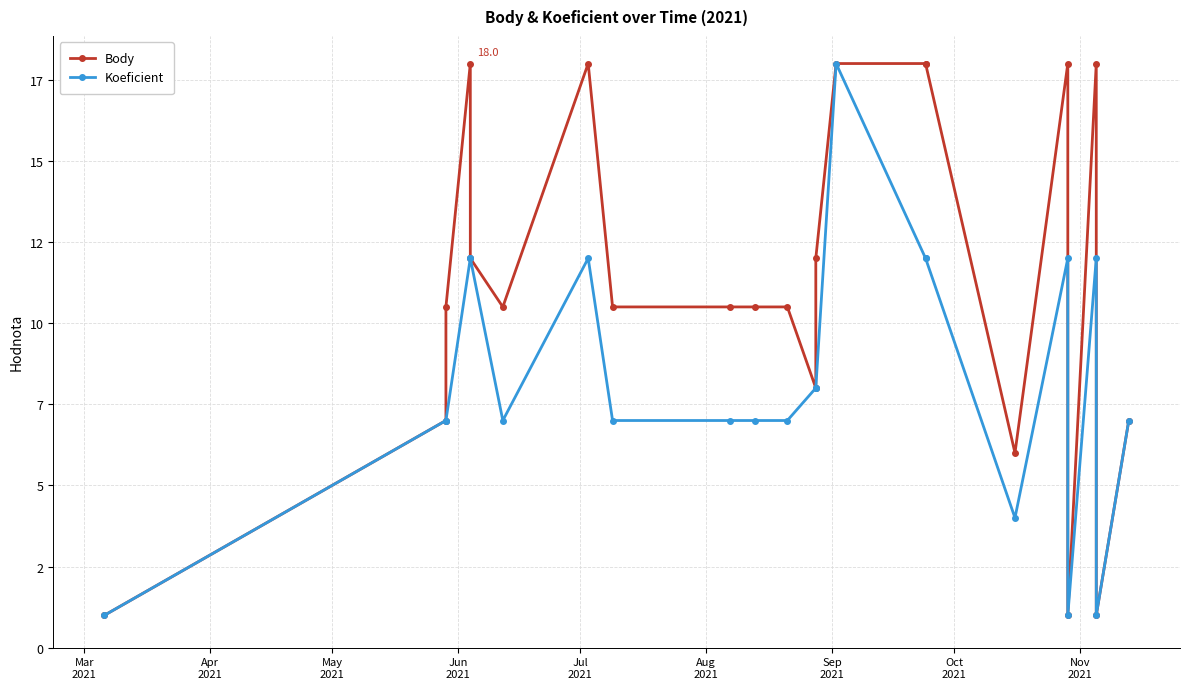

Which category has the highest value in the Body series?

Jun
2021